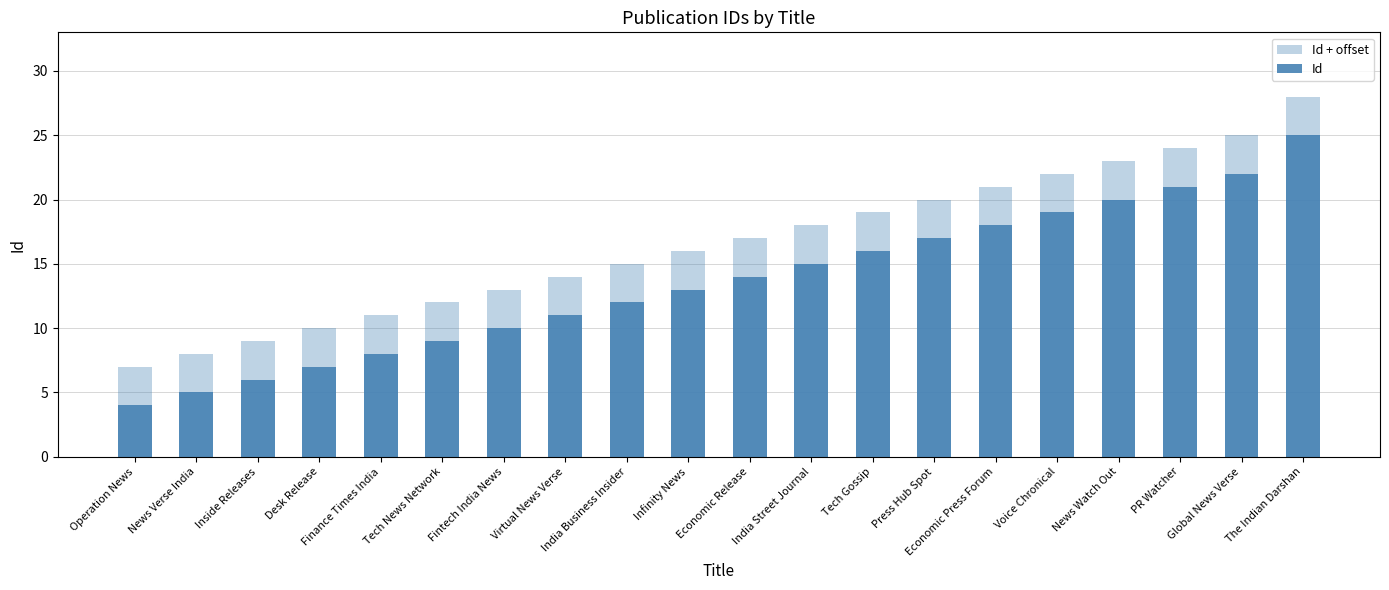

What is the sum of all Id values?

272